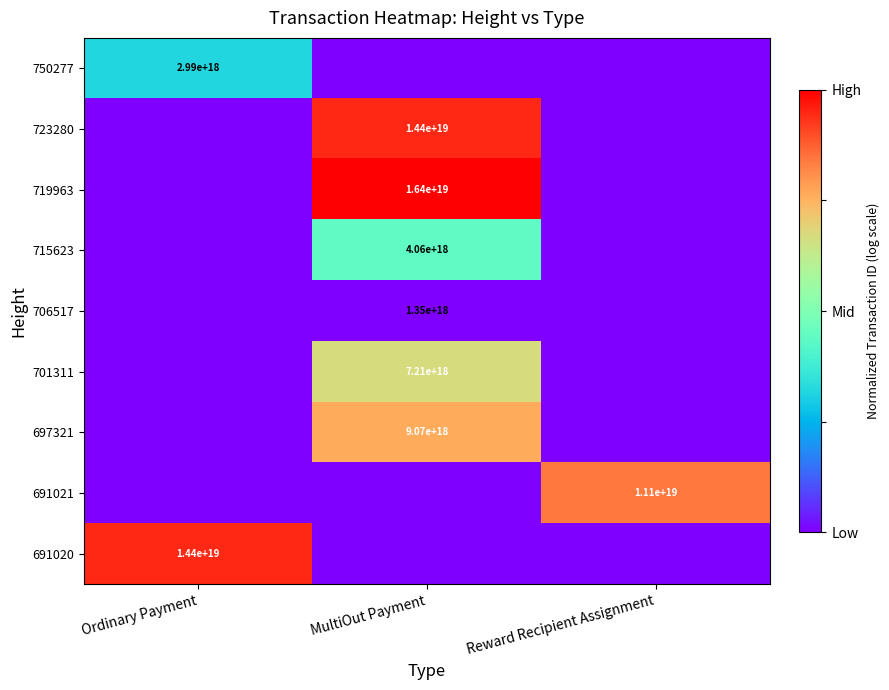

Is it true that 697321 equals 14308188748112144384 at MultiOut Payment?

False